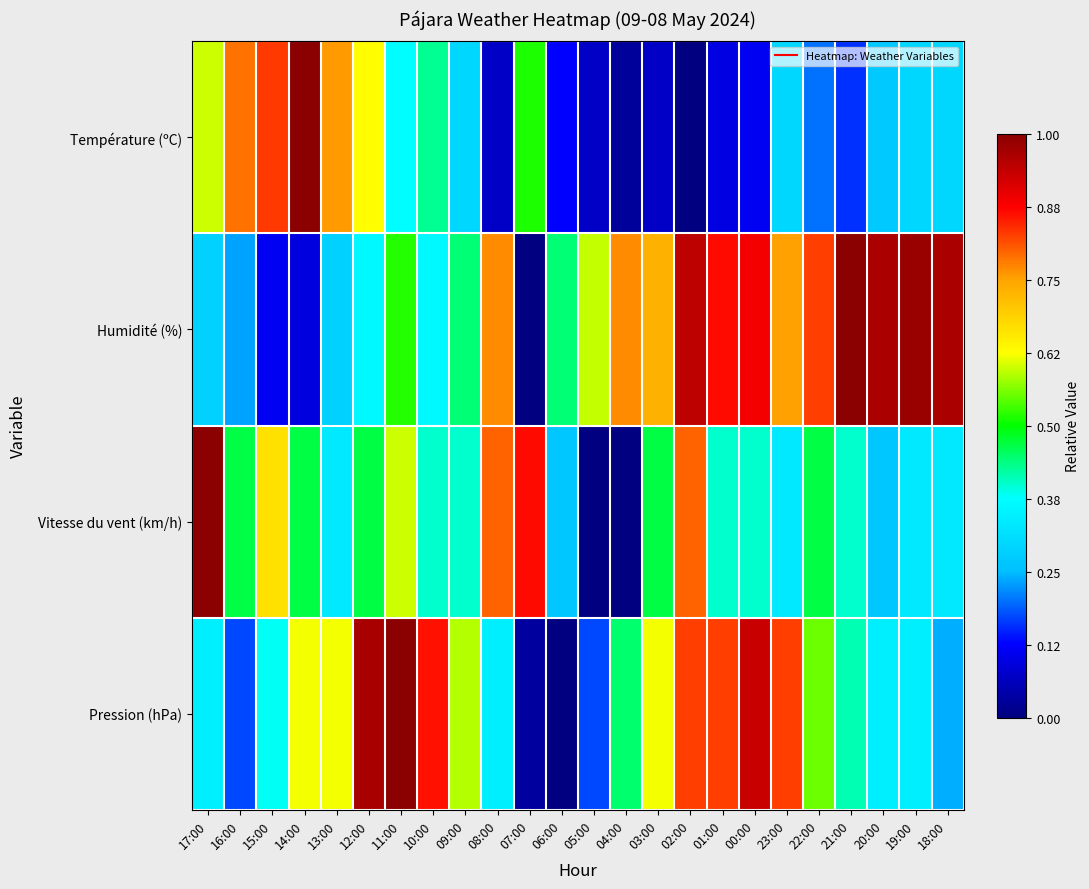

Rank the series by their average value, from lowest to highest.

Température (ºC), Vitesse du vent (km/h), Pression (hPa), Humidité (%)